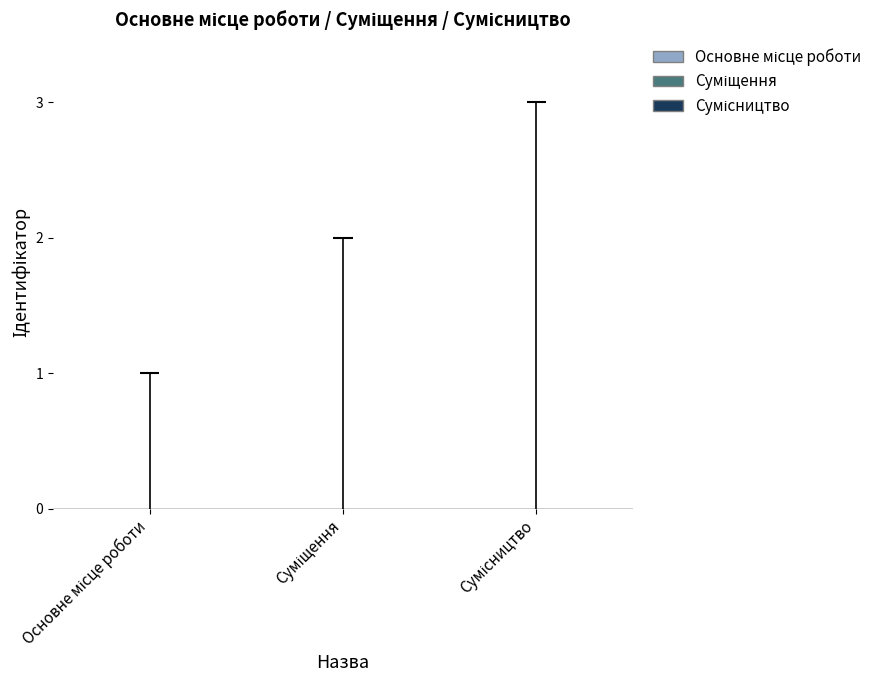

Are the bars horizontal?

No